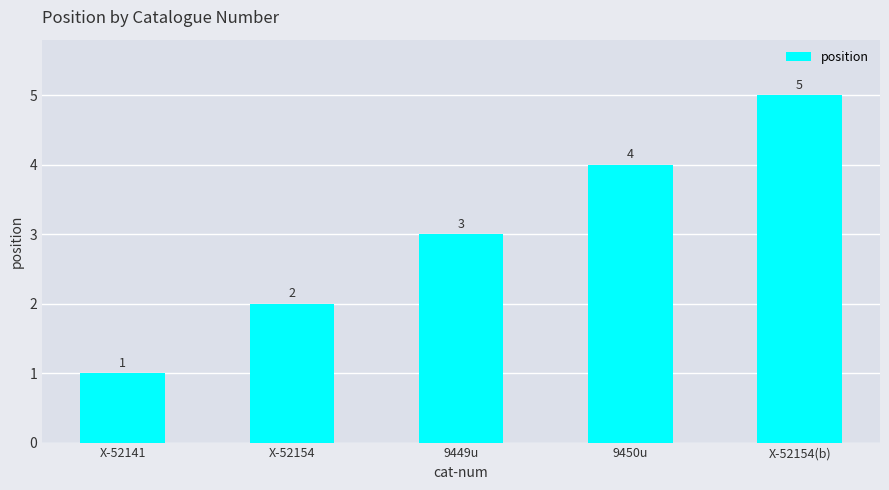

Which has a higher value, X-52154(b) or 9449u?

X-52154(b)